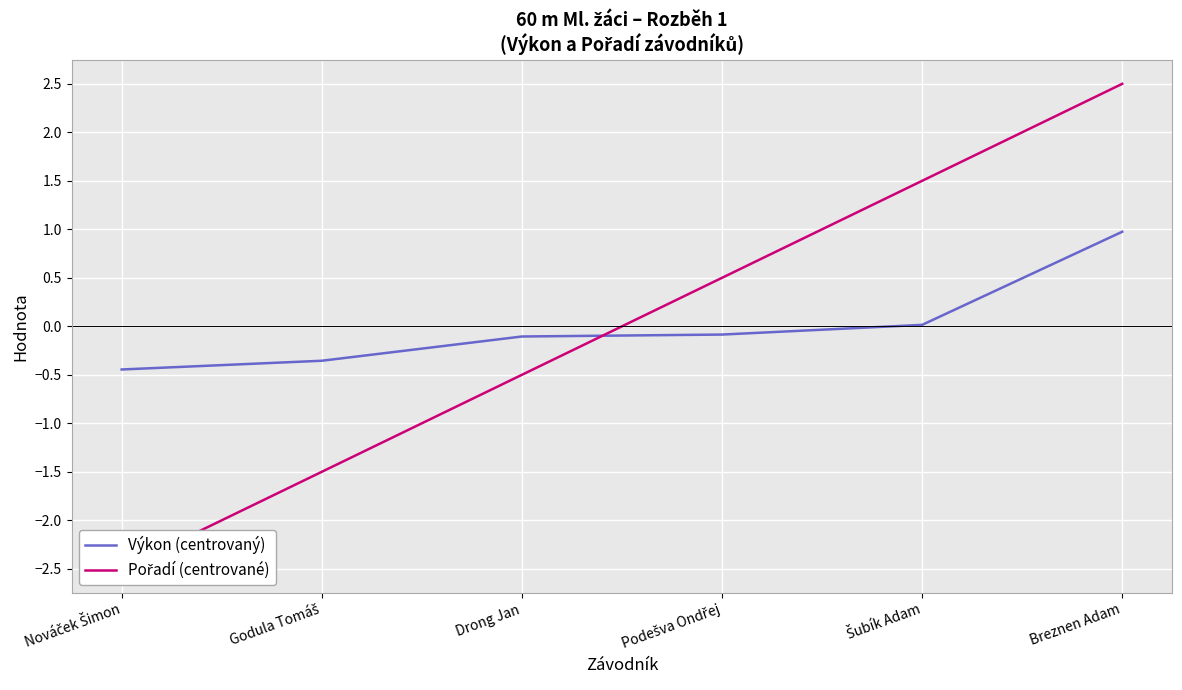

Does the chart display data point markers on the line(s)?

No